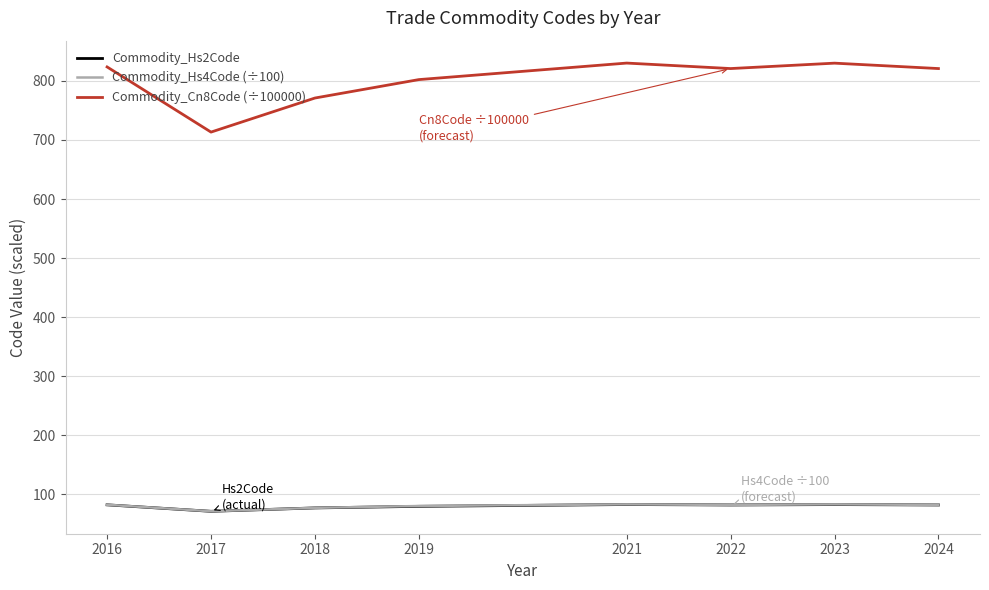

Is it true that Commodity_Cn8Code (÷100000) equals 544.8 at 2023?

False